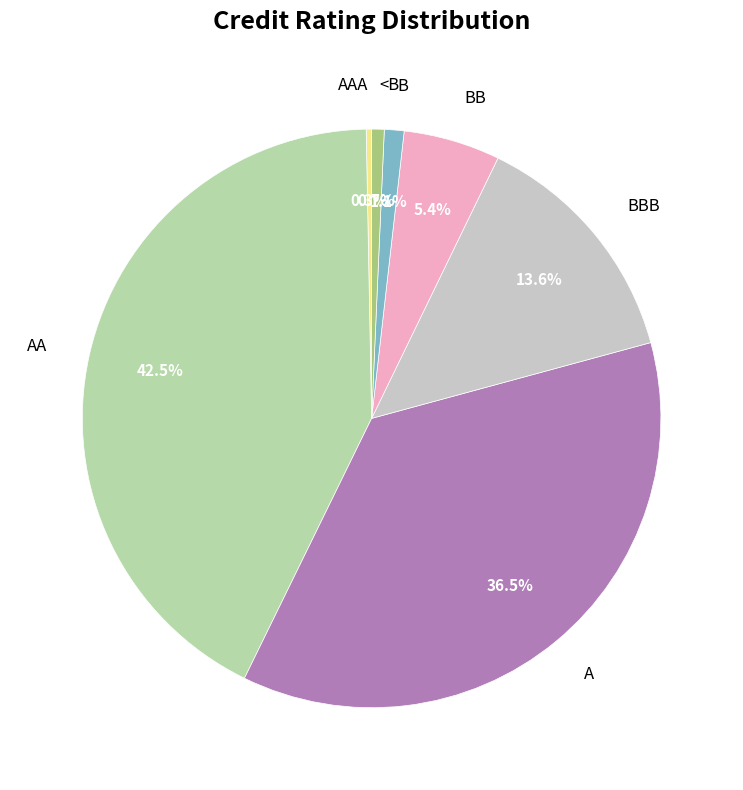

How many segments does this pie chart have?

7